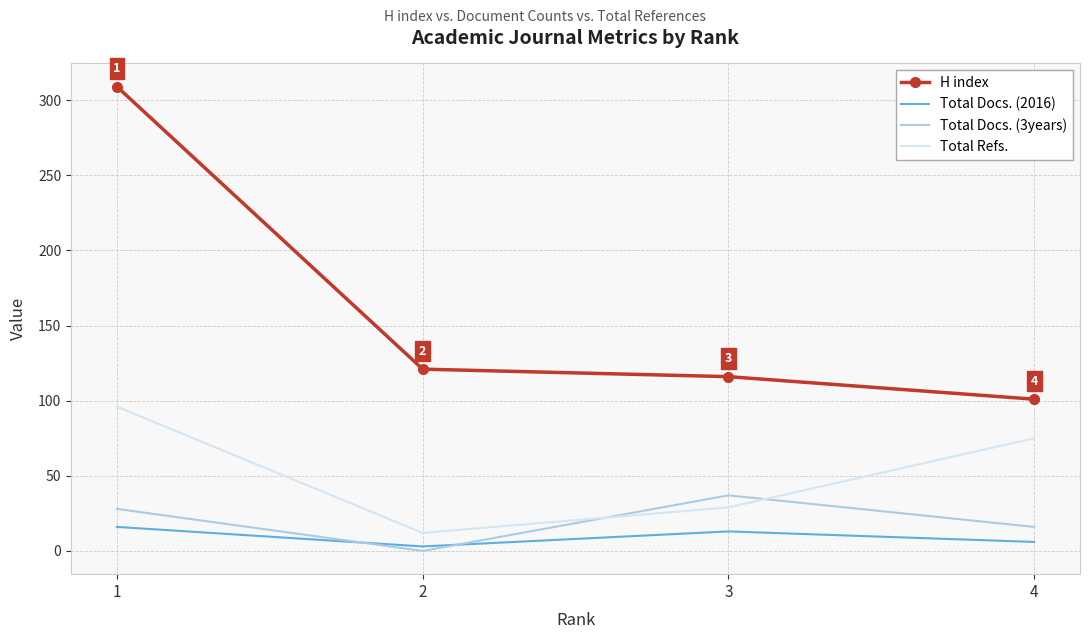

What is the total value across all series at 4?

198